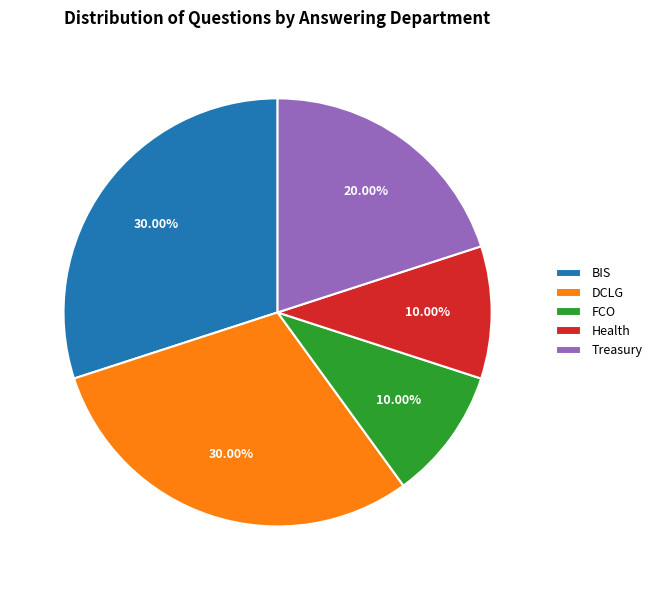

What is the ratio of the value at FCO to the value at Health?

1.0